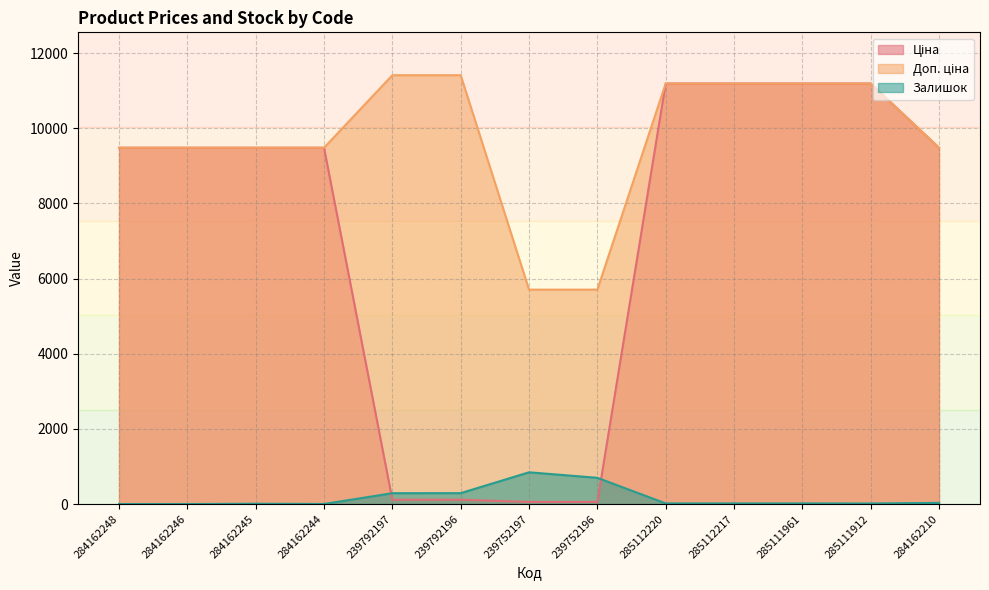

What is the total value across all series at 239792197?

11813.1